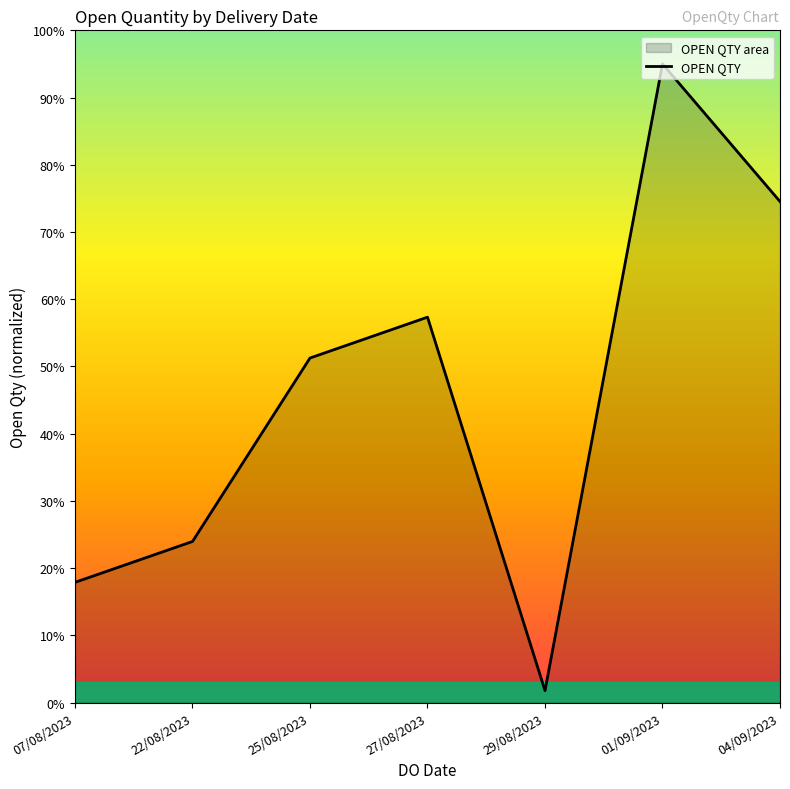

The value at 07/08/2023 is 29.0. True or false?

False